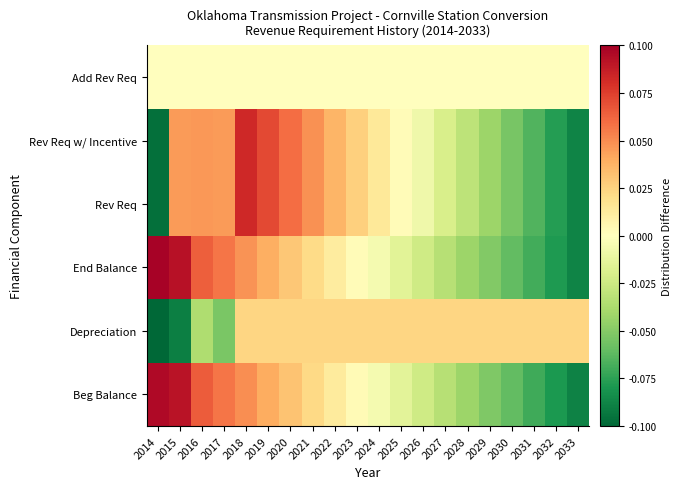

Reading right to left, what are all the values shown in this chart?

Beg Balance: 2033=-0.1	2032=-0.1	2031=-0.1	2030=-0.1	2029=-0.1	2028=-0.0	2027=-0.0	2026=-0.0	2025=-0.0	2024=-0.0	2023=0.0	2022=0.0	2021=0.0	2020=0.0	2019=0.0	2018=0.0	2017=0.1	2016=0.1	2015=0.1	2014=0.1
Depreciation: 2033=0.0	2032=0.0	2031=0.0	2030=0.0	2029=0.0	2028=0.0	2027=0.0	2026=0.0	2025=0.0	2024=0.0	2023=0.0	2022=0.0	2021=0.0	2020=0.0	2019=0.0	2018=0.0	2017=-0.1	2016=-0.0	2015=-0.1	2014=-0.1
End Balance: 2033=-0.1	2032=-0.1	2031=-0.1	2030=-0.1	2029=-0.1	2028=-0.0	2027=-0.0	2026=-0.0	2025=-0.0	2024=-0.0	2023=0.0	2022=0.0	2021=0.0	2020=0.0	2019=0.0	2018=0.0	2017=0.1	2016=0.1	2015=0.1	2014=0.1
Rev Req: 2033=-0.1	2032=-0.1	2031=-0.1	2030=-0.1	2029=-0.0	2028=-0.0	2027=-0.0	2026=-0.0	2025=0.0	2024=0.0	2023=0.0	2022=0.0	2021=0.0	2020=0.1	2019=0.1	2018=0.1	2017=0.0	2016=0.0	2015=0.0	2014=-0.1
Rev Req w/ Incentive: 2033=-0.1	2032=-0.1	2031=-0.1	2030=-0.1	2029=-0.0	2028=-0.0	2027=-0.0	2026=-0.0	2025=0.0	2024=0.0	2023=0.0	2022=0.0	2021=0.0	2020=0.1	2019=0.1	2018=0.1	2017=0.0	2016=0.0	2015=0.0	2014=-0.1
Add Rev Req: 2033=0.0	2032=0.0	2031=0.0	2030=0.0	2029=0.0	2028=0.0	2027=0.0	2026=0.0	2025=0.0	2024=0.0	2023=0.0	2022=0.0	2021=0.0	2020=0.0	2019=0.0	2018=0.0	2017=0.0	2016=0.0	2015=0.0	2014=0.0